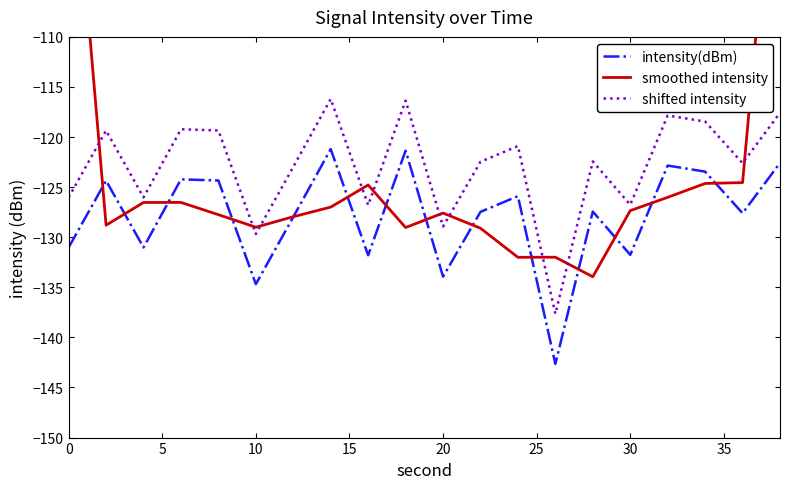

Is it true that shifted intensity equals -173.8 at 20?

False